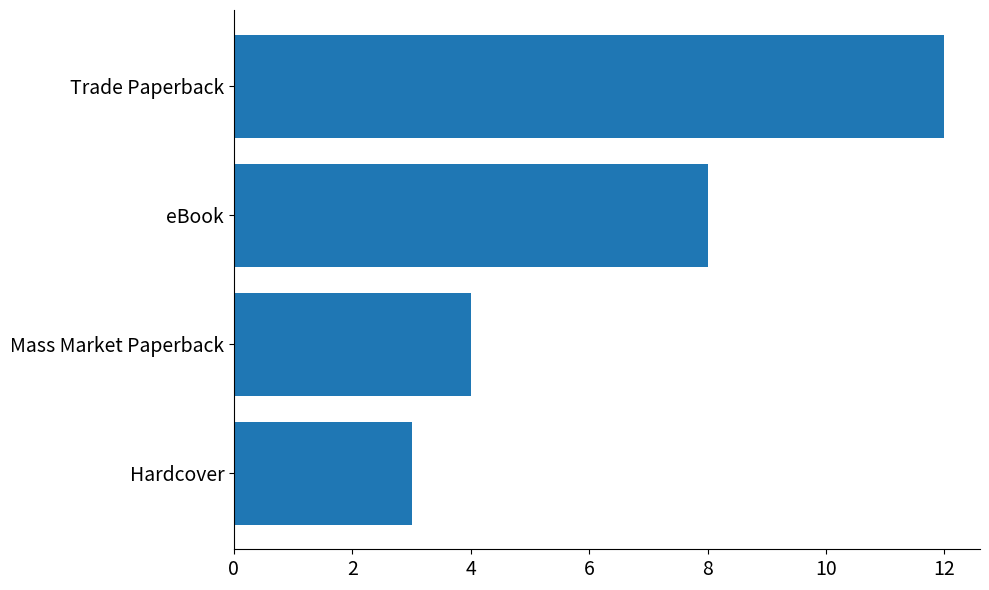

The value at Trade Paperback is 16. True or false?

False